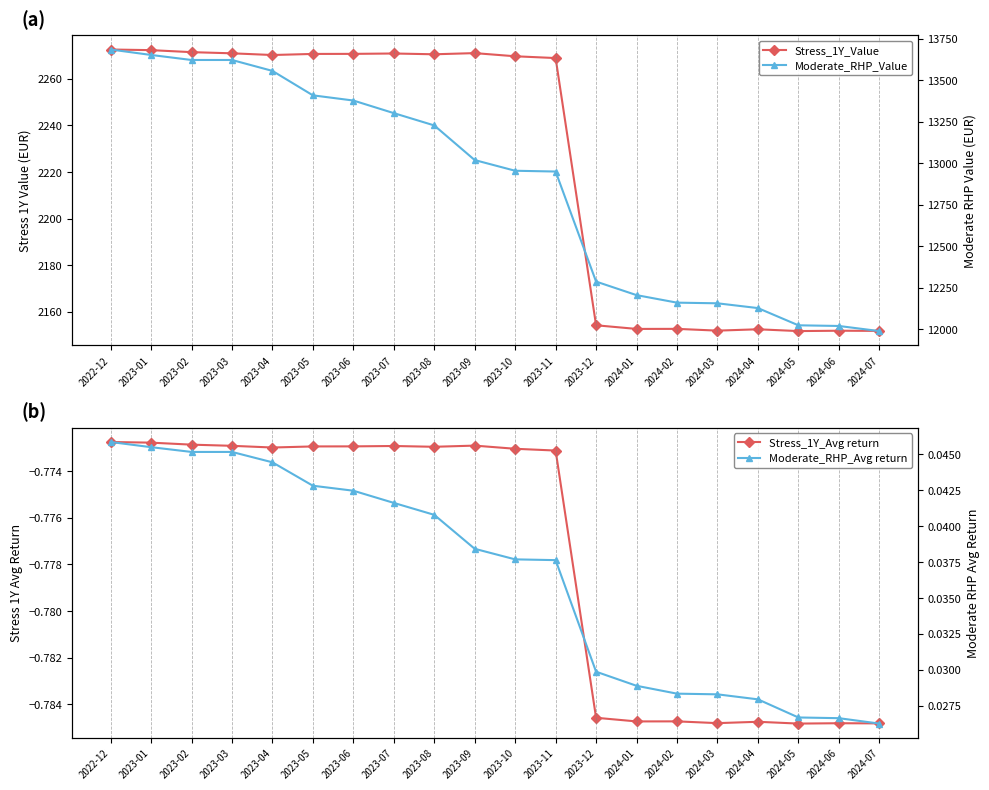

List the labels in order of Moderate_RHP_Value value, largest first.

2022-12, 2023-01, 2023-03, 2023-02, 2023-04, 2023-05, 2023-06, 2023-07, 2023-08, 2023-09, 2023-10, 2023-11, 2023-12, 2024-01, 2024-02, 2024-03, 2024-04, 2024-05, 2024-06, 2024-07